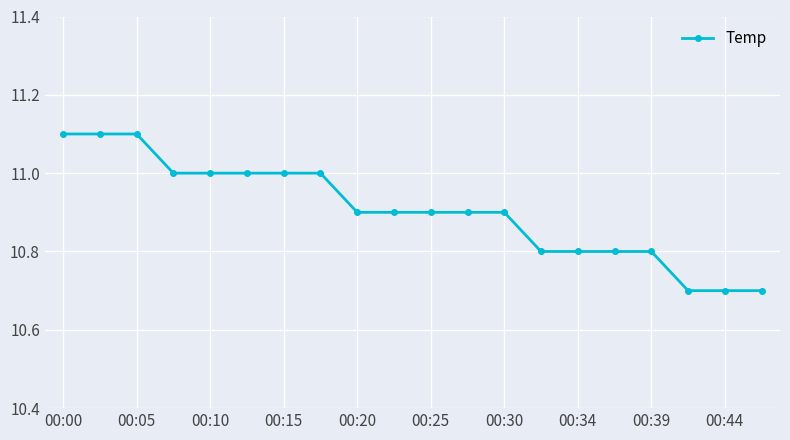

What is the value of the 10th point from the left?

10.9